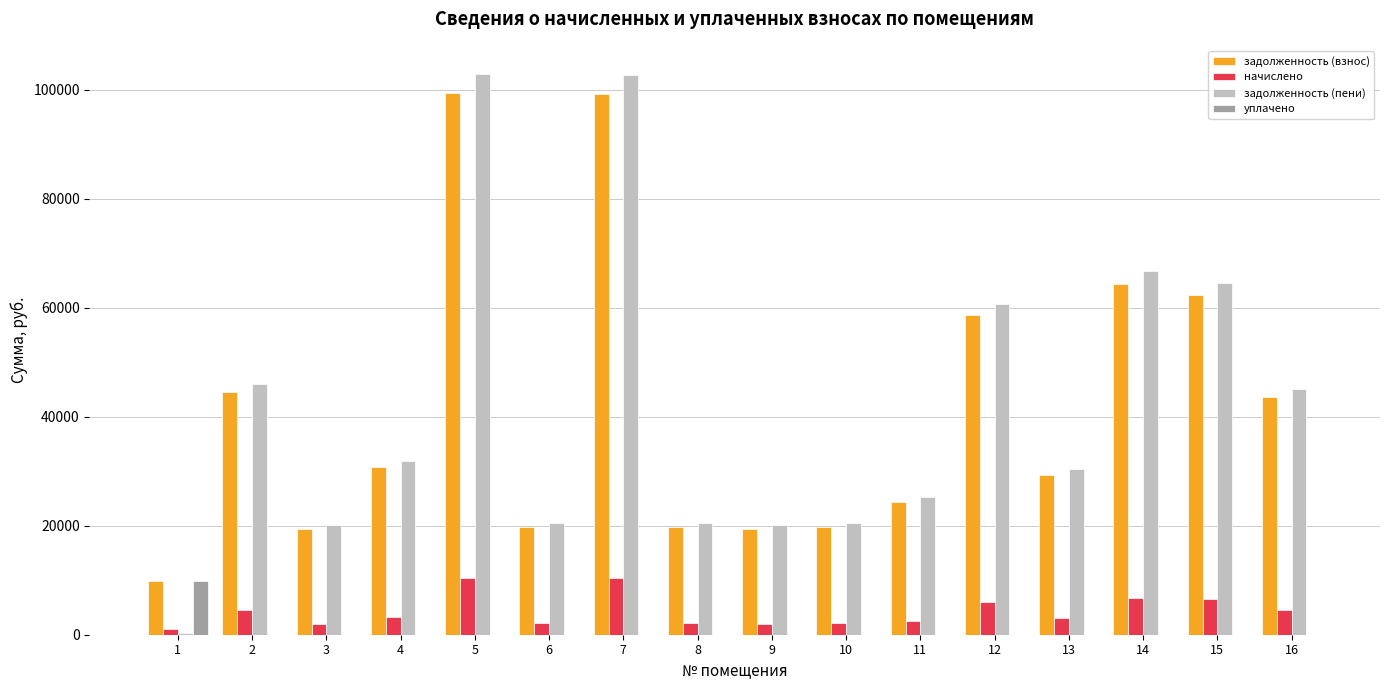

What is the spread (max minus min) of values at 12?

60648.0